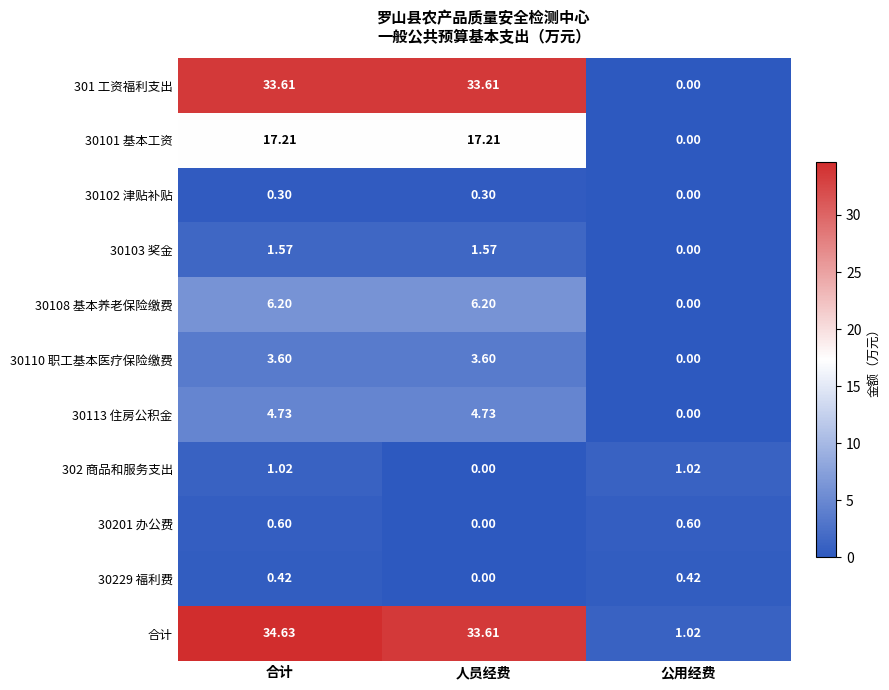

Where is 30101 基本工资 nearest to the value 8?

公用经费